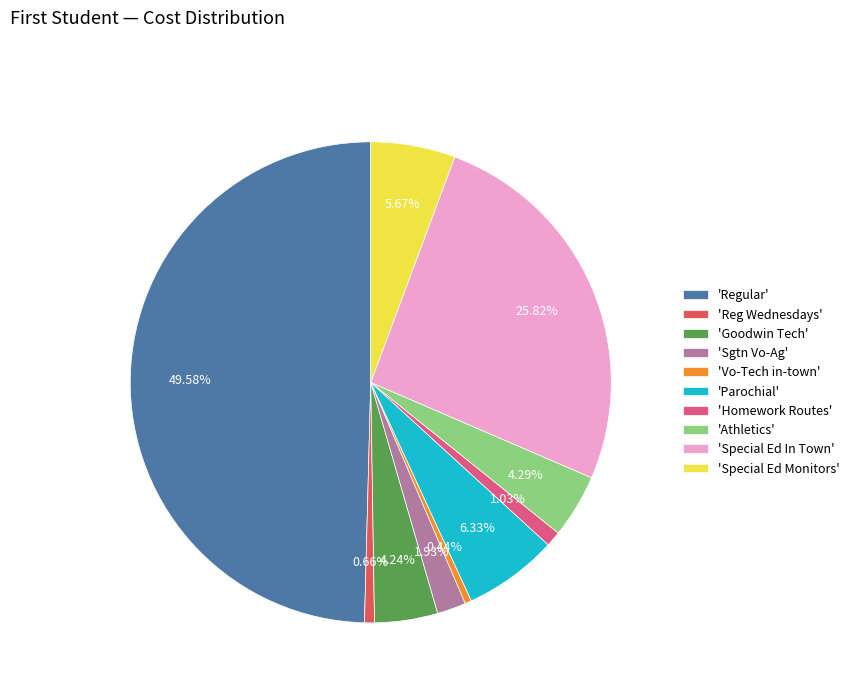

What is the largest slice in the pie chart?

'Regular'